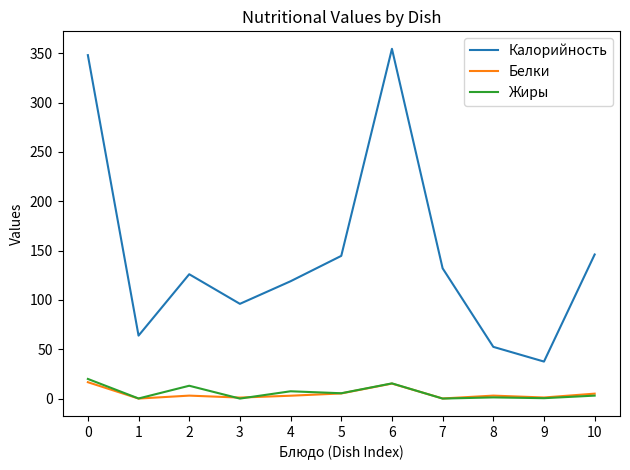

At which label does Калорийность reach its peak?

6